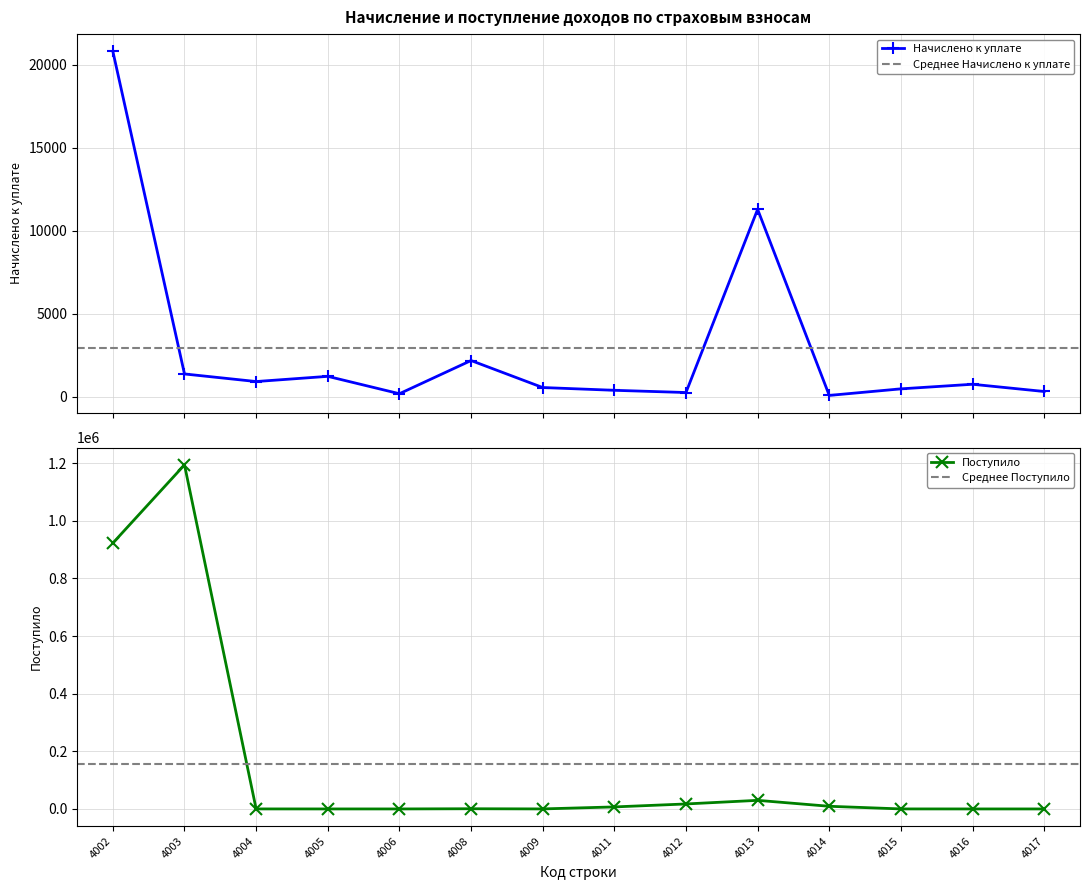

Which series has the largest range (max minus min)?

Поступило